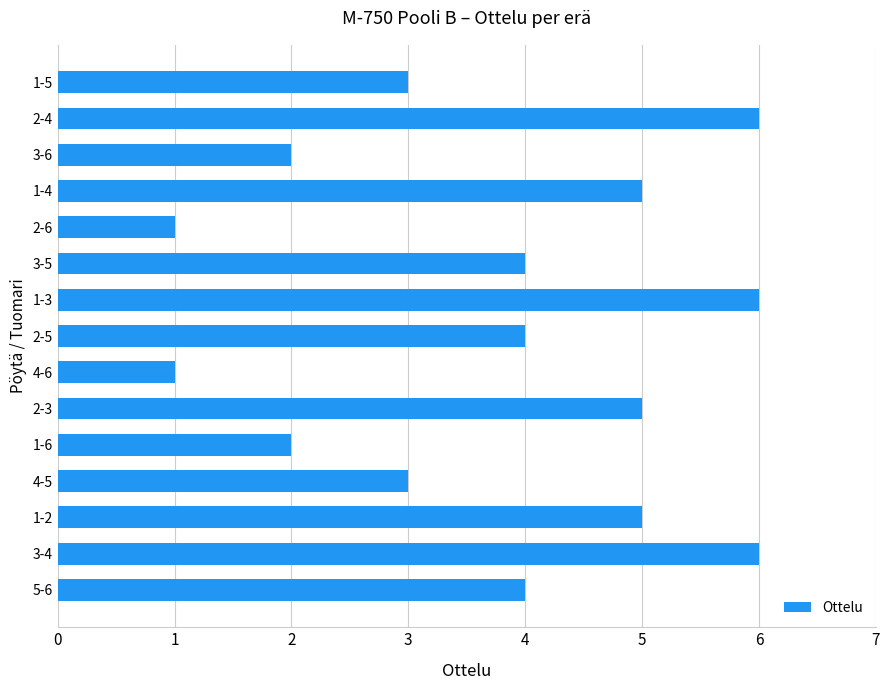

How many values are between 2 and 5?

10